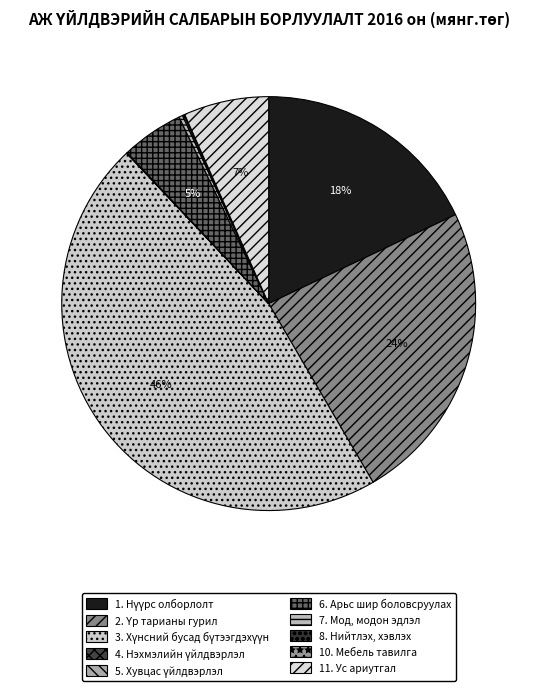

What is the smallest slice in the pie chart?

5. Хувцас үйлдвэрлэл